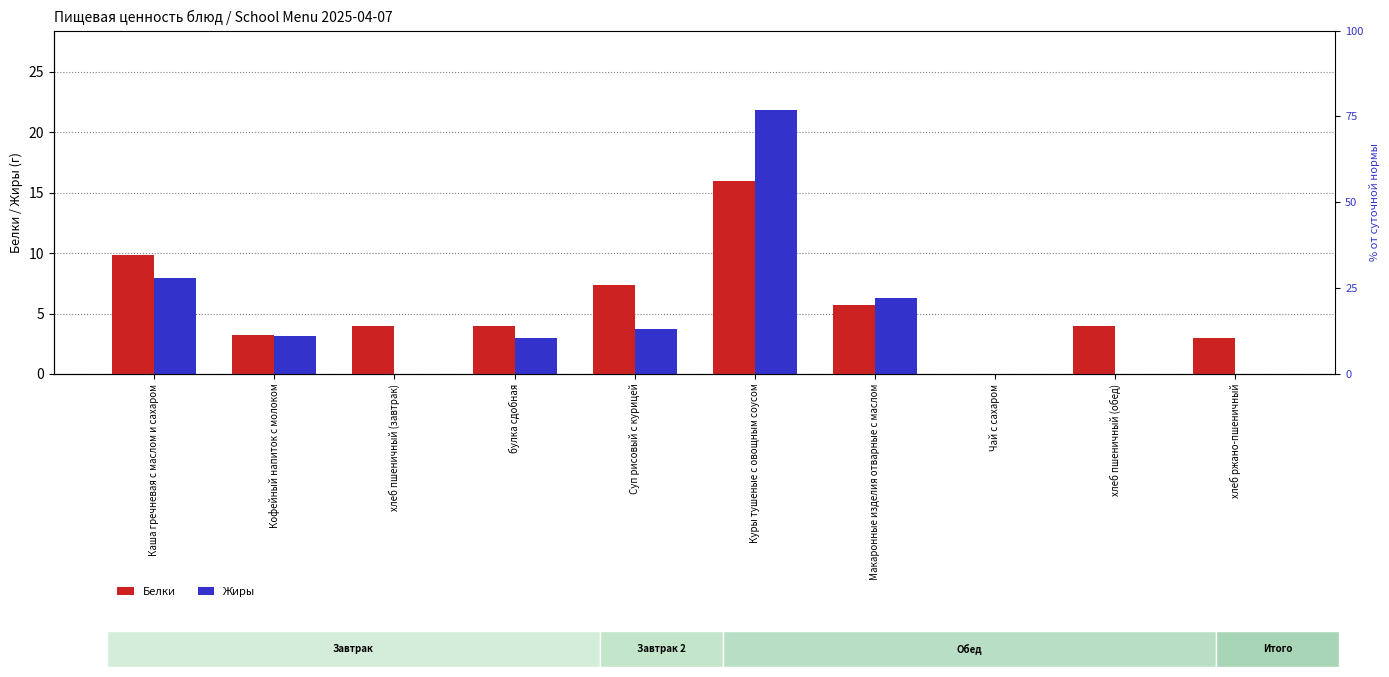

Which series changed the most between Чай с сахаром and хлеб пшеничный (обед)?

Белки